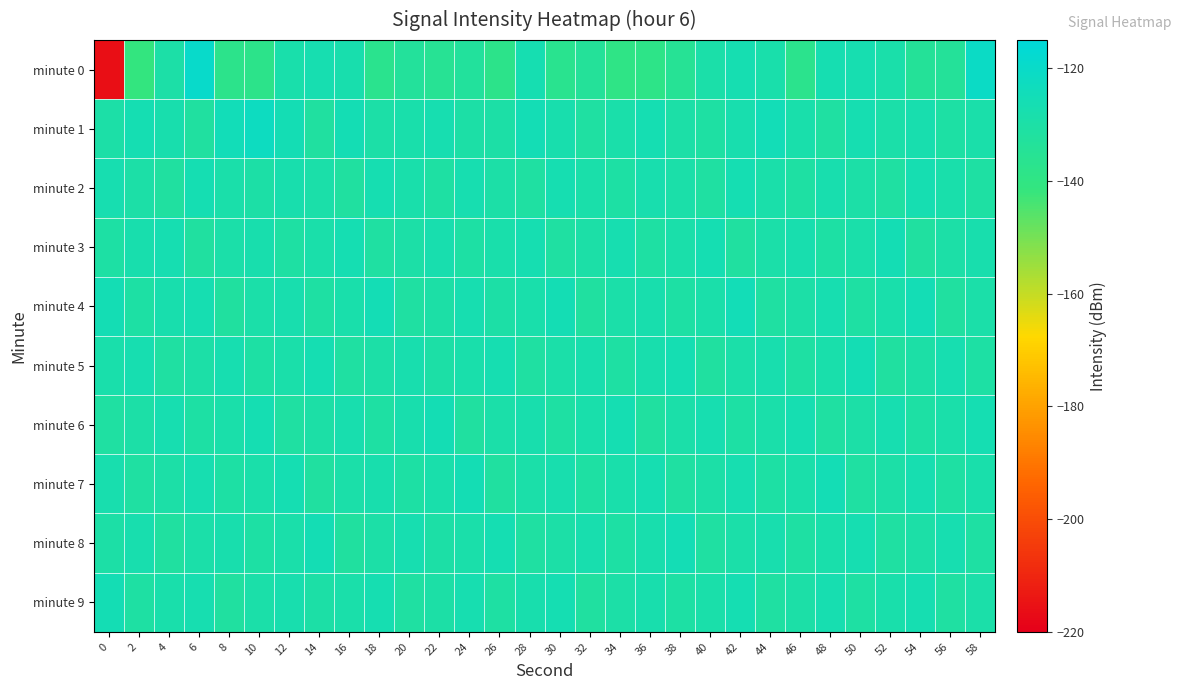

Which has a higher value, 30 or 34?

30